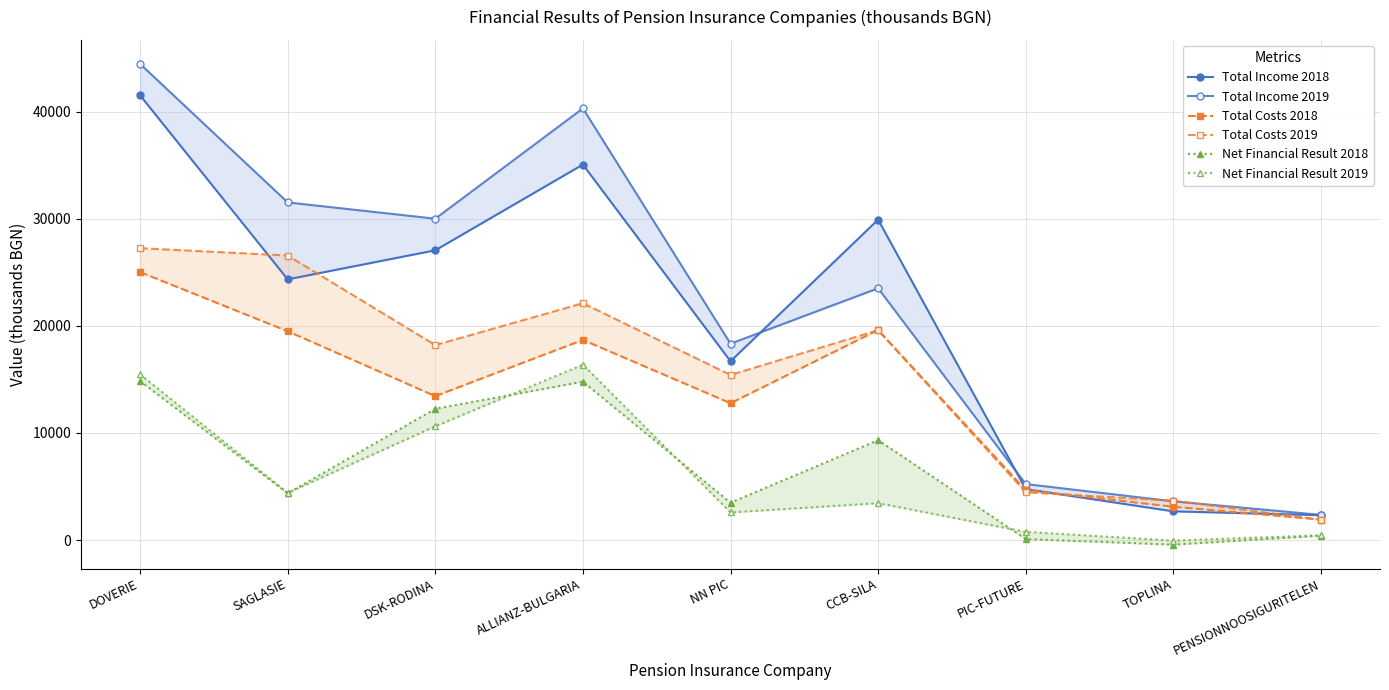

Reading left to right, extract all data points from this chart.

Total Income 2018: 41544	24352	27066	35078	16700	29930	4754	2679	2318
Total Income 2019: 44478	31539	30020	40323	18342	23520	5227	3616	2346
Total Costs 2018: 25029	19504	13444	18696	12782	19620	4666	3107	1912
Total Costs 2019: 27264	26577	18207	22124	15420	19603	4463	3669	1902
Net Financial Result 2018: 14853	4365	12258	14797	3485	9331	88	-428	406
Net Financial Result 2019: 15479	4404	10630	16379	2577	3446	764	-53	444